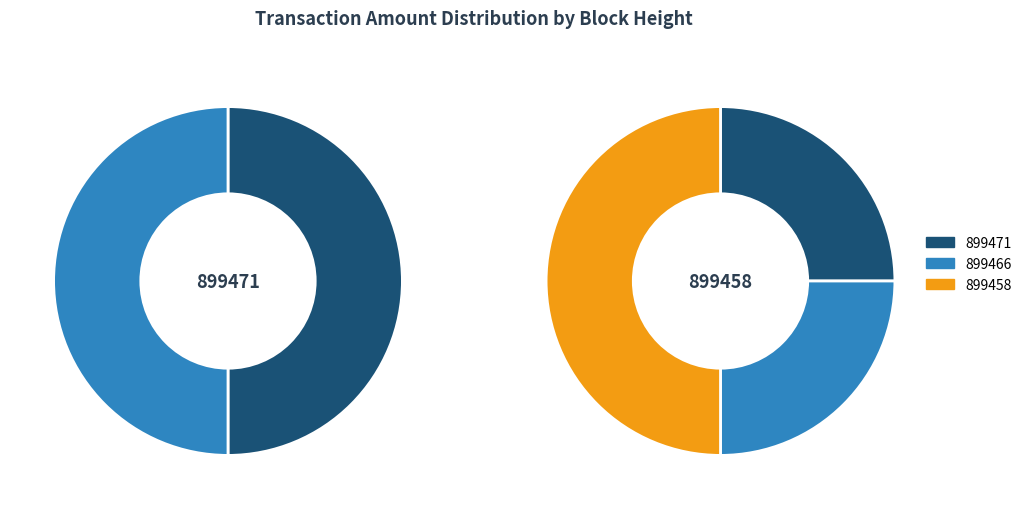

Rank the categories by value from lowest to highest.

899471, 899466, 899458